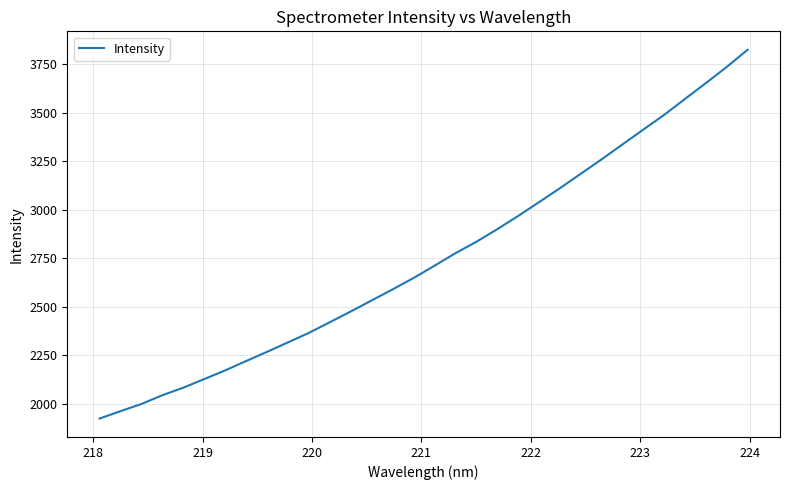

What is the average value?

2748.7